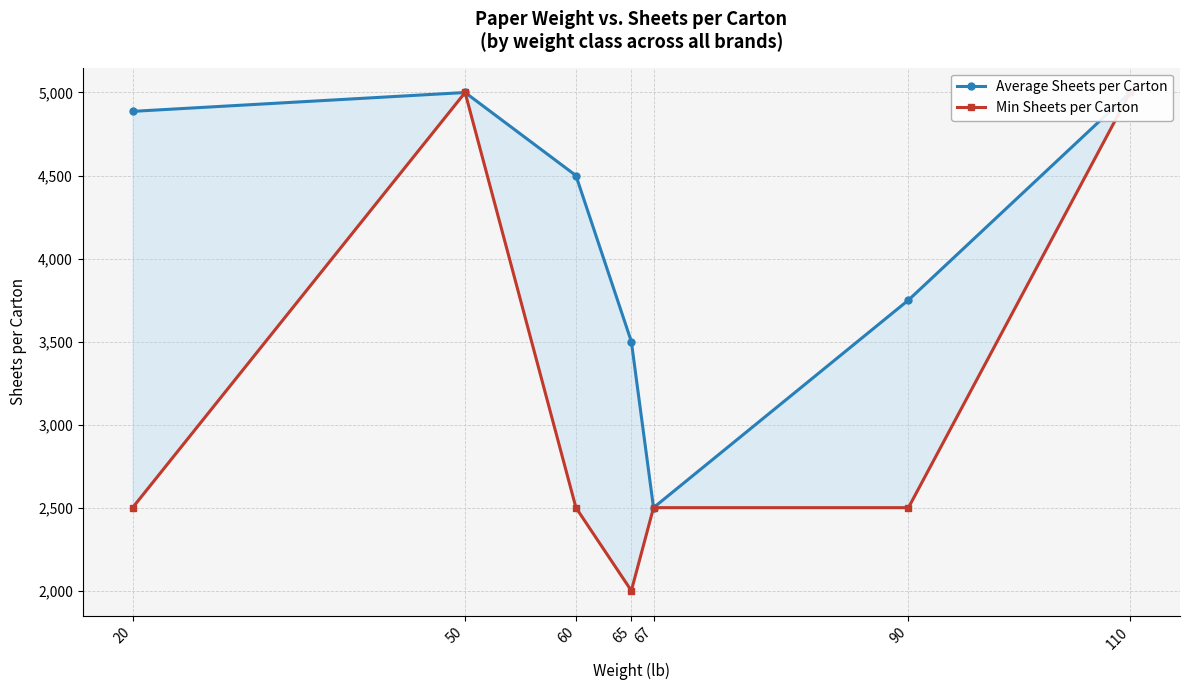

Is the value of Min Sheets per Carton at 20 greater than the value of Average Sheets per Carton at 50?

No